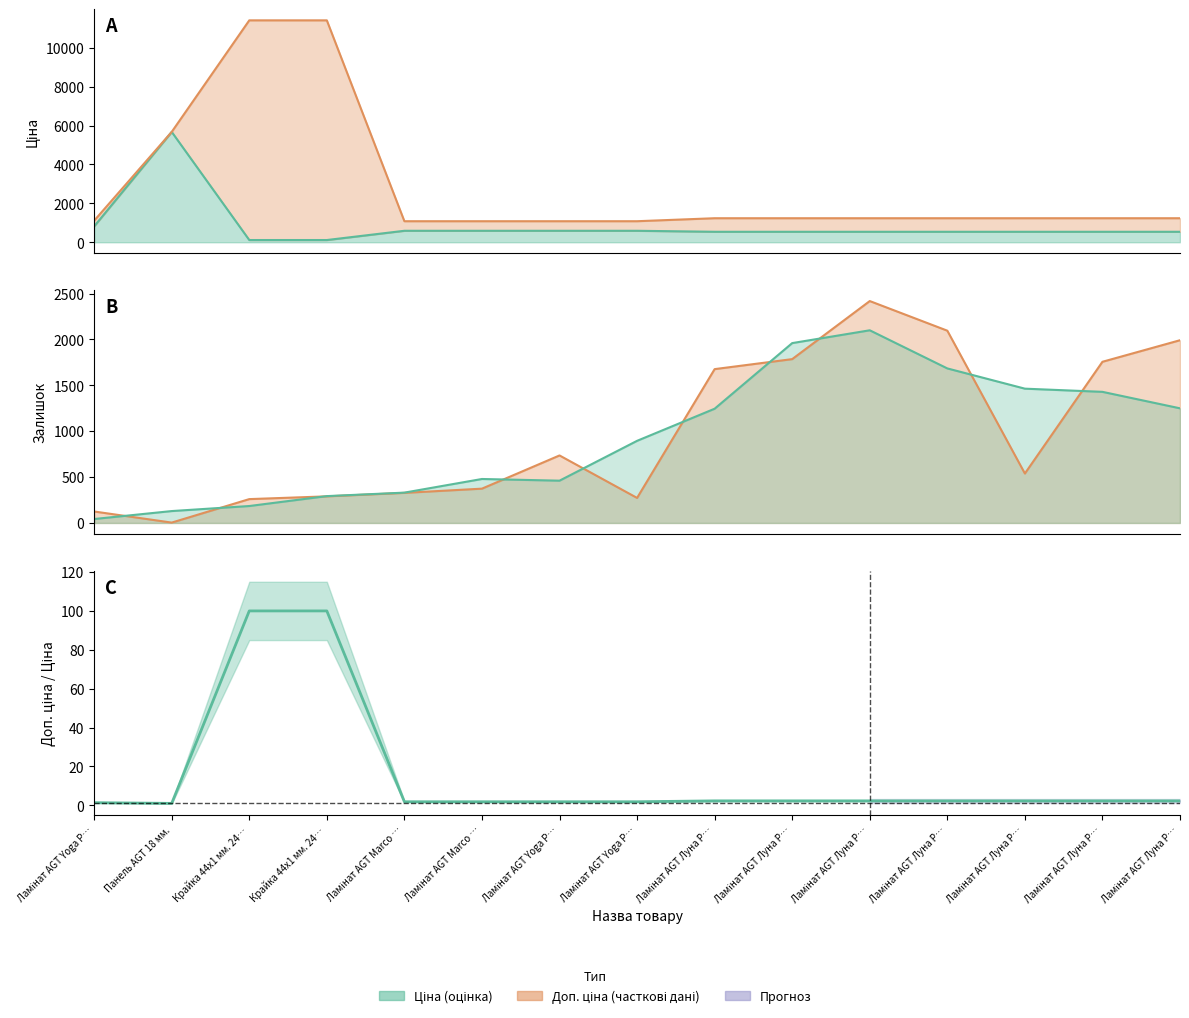

How many lines are shown in the chart?

3